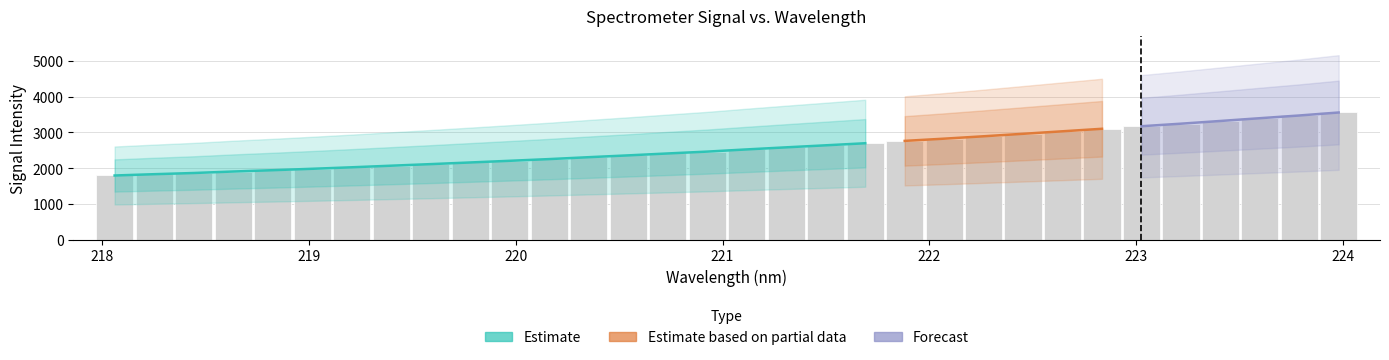

What is the value of the 8th bar from the left?

2072.7